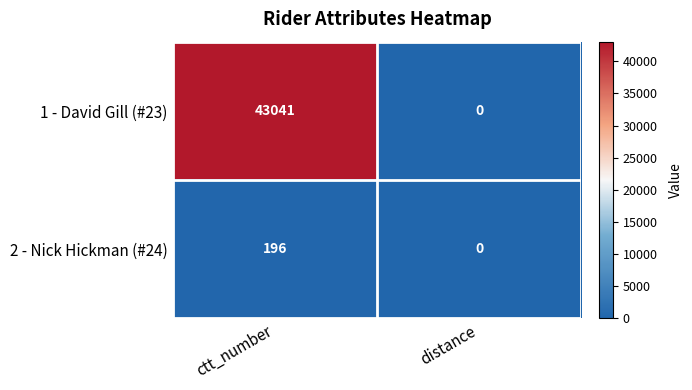

True or false: 1 - David Gill (#23) has a value of 43041 at ctt_number.

True